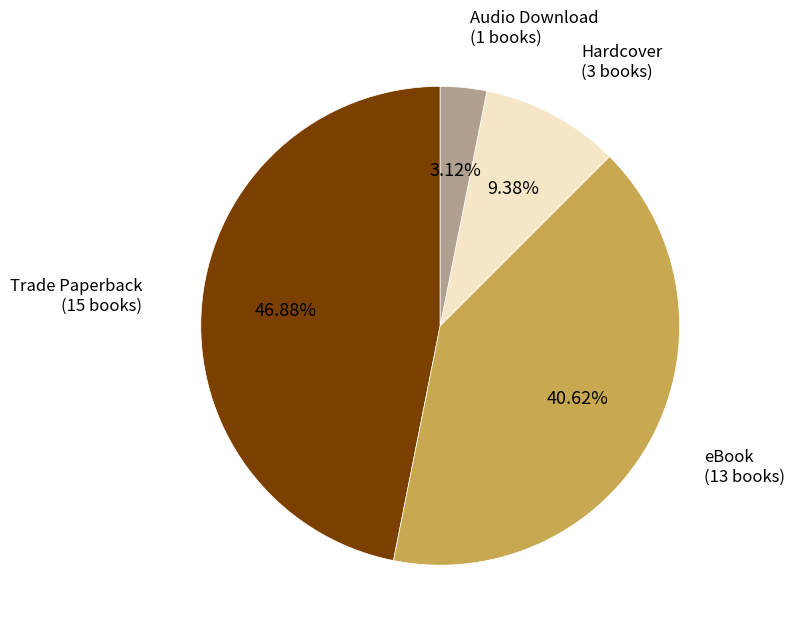

Between eBook and Trade Paperback, which is larger?

Trade Paperback